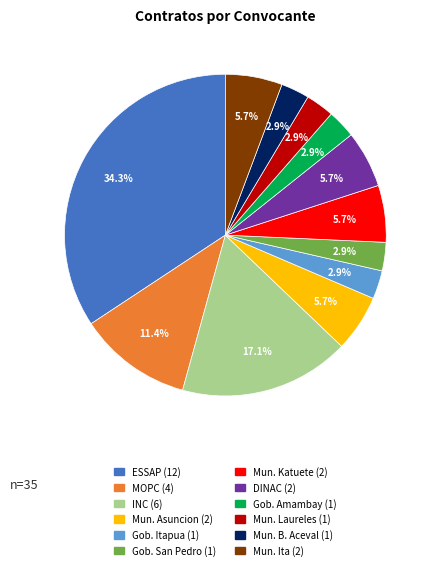

Is there a majority slice in this chart?

No